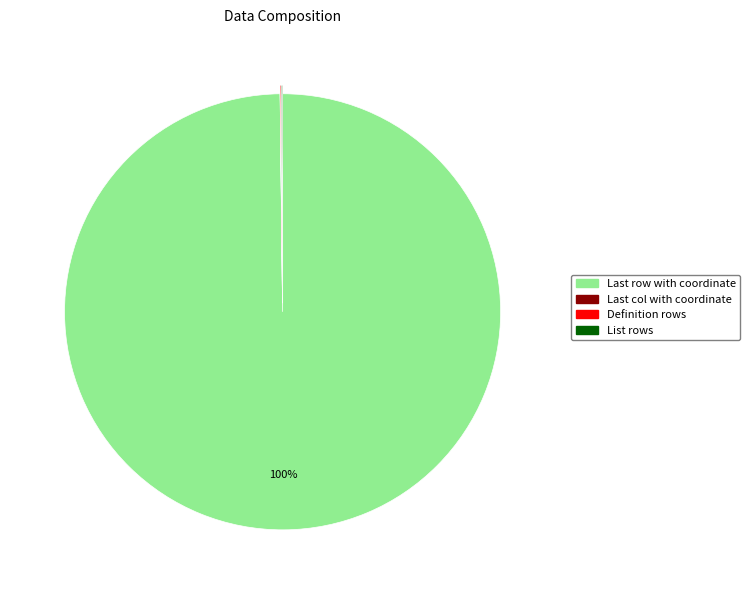

What is the majority slice?

Last row with coordinate